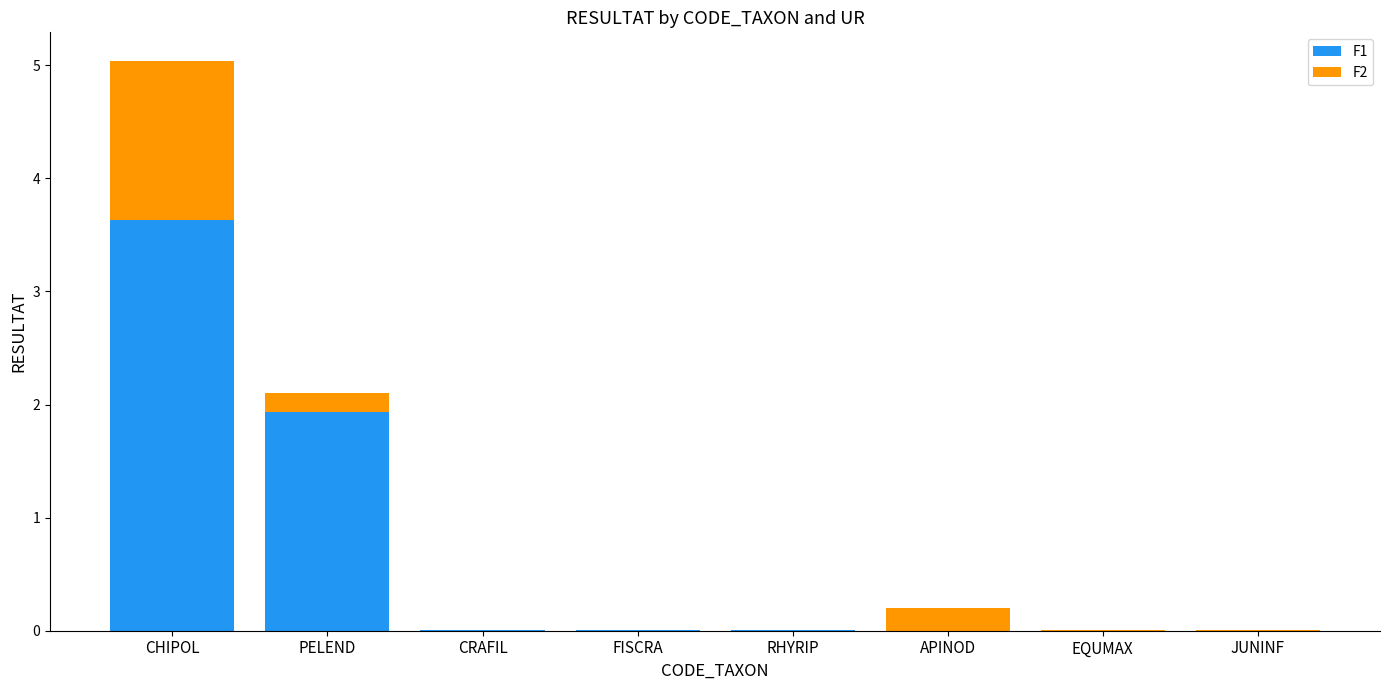

The F1 series shows -1.7 at APINOD. True or false?

False